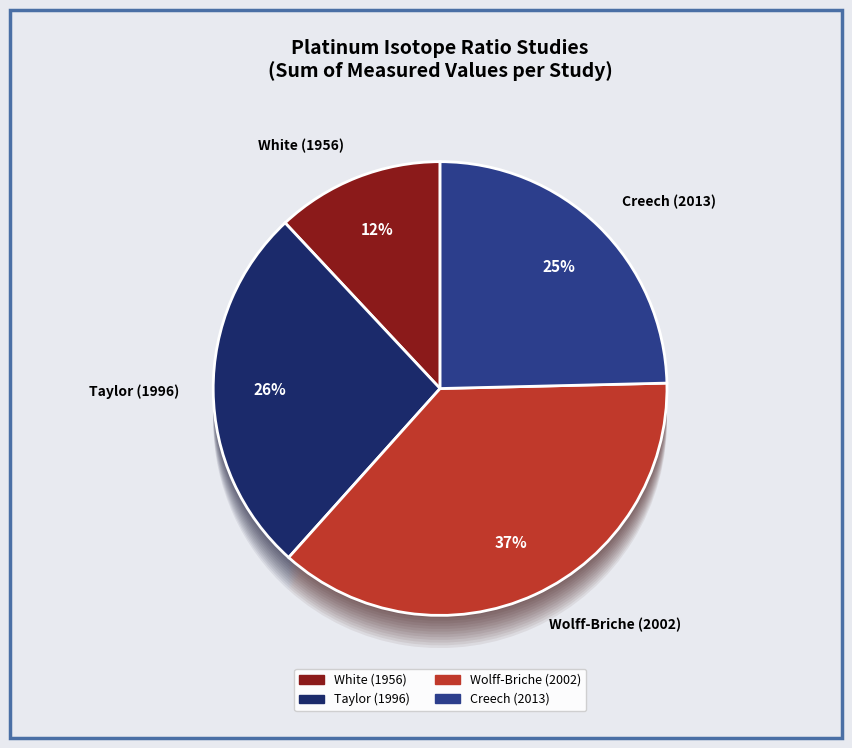

Does any single category account for the majority?

No